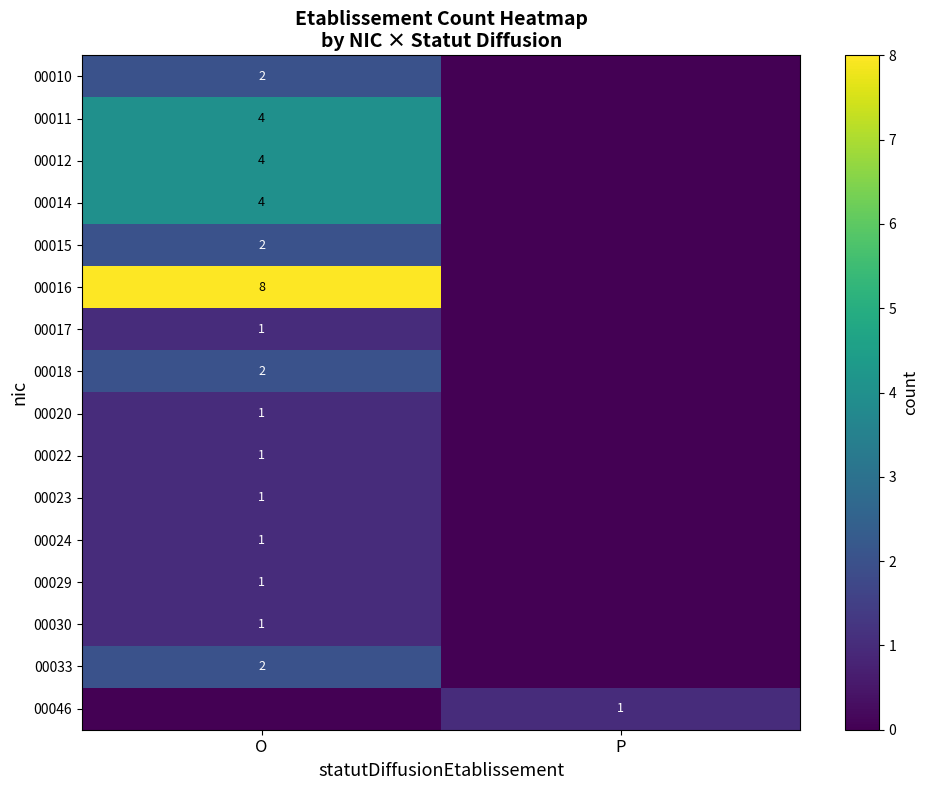

Is it true that 00046 equals 0 at P?

False